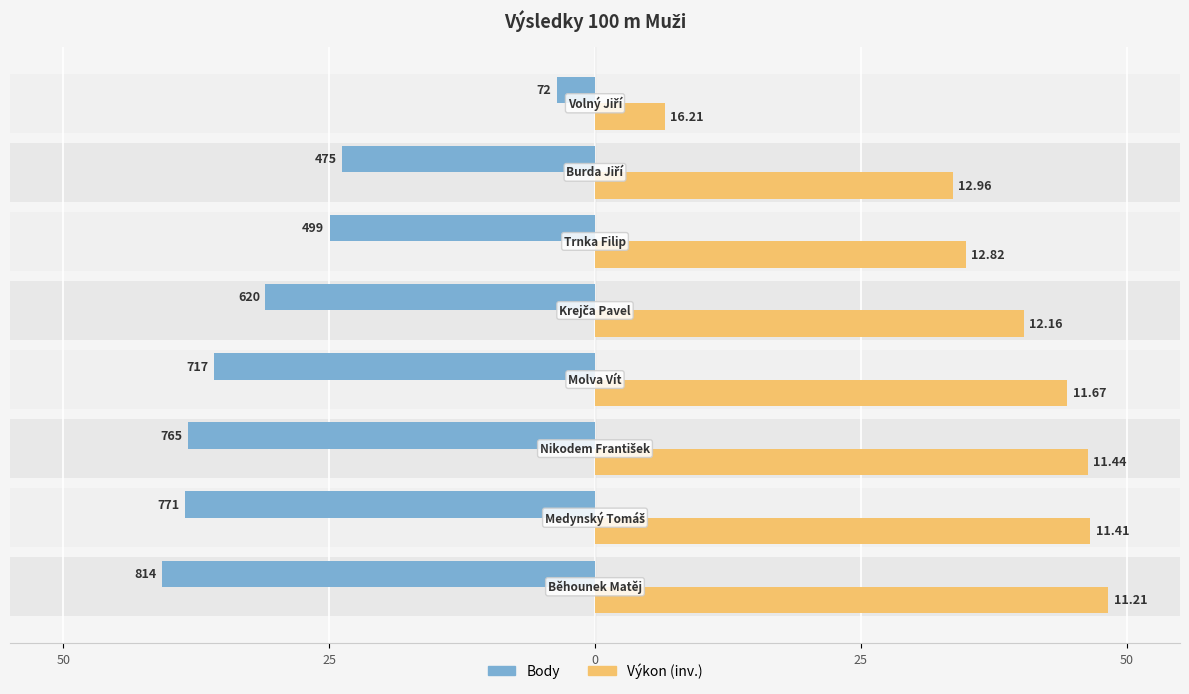

What is the minimum value for Body?

-40.7